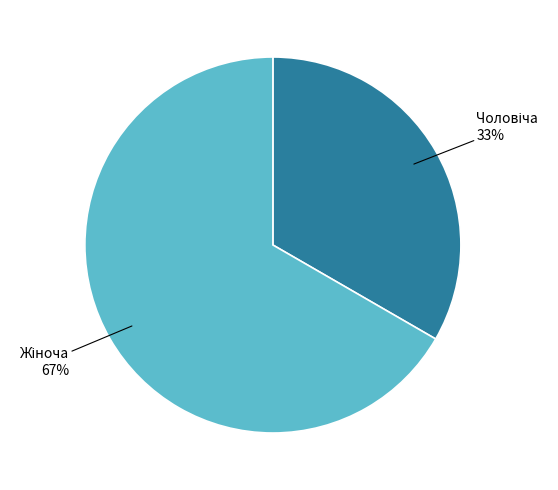

To the nearest percent, what is the average slice percentage?

50%